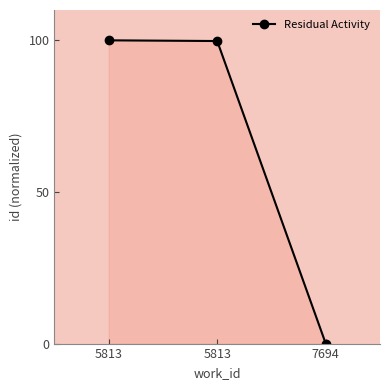

The value at 5813 is 158.8. True or false?

False